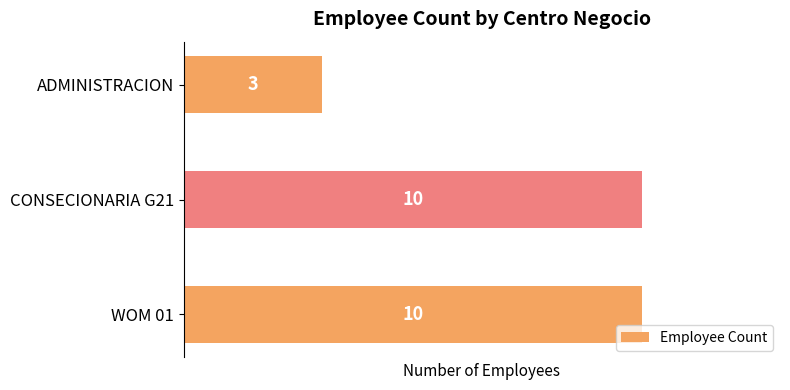

What is the change in value from WOM 01 to ADMINISTRACION?

-7